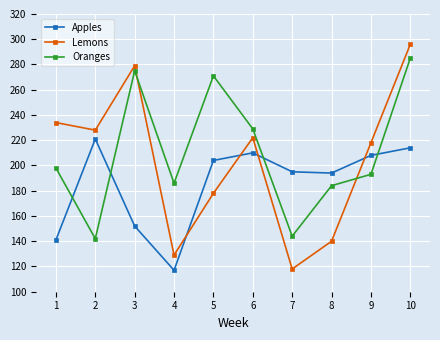

Does the chart display data point markers on the line(s)?

Yes